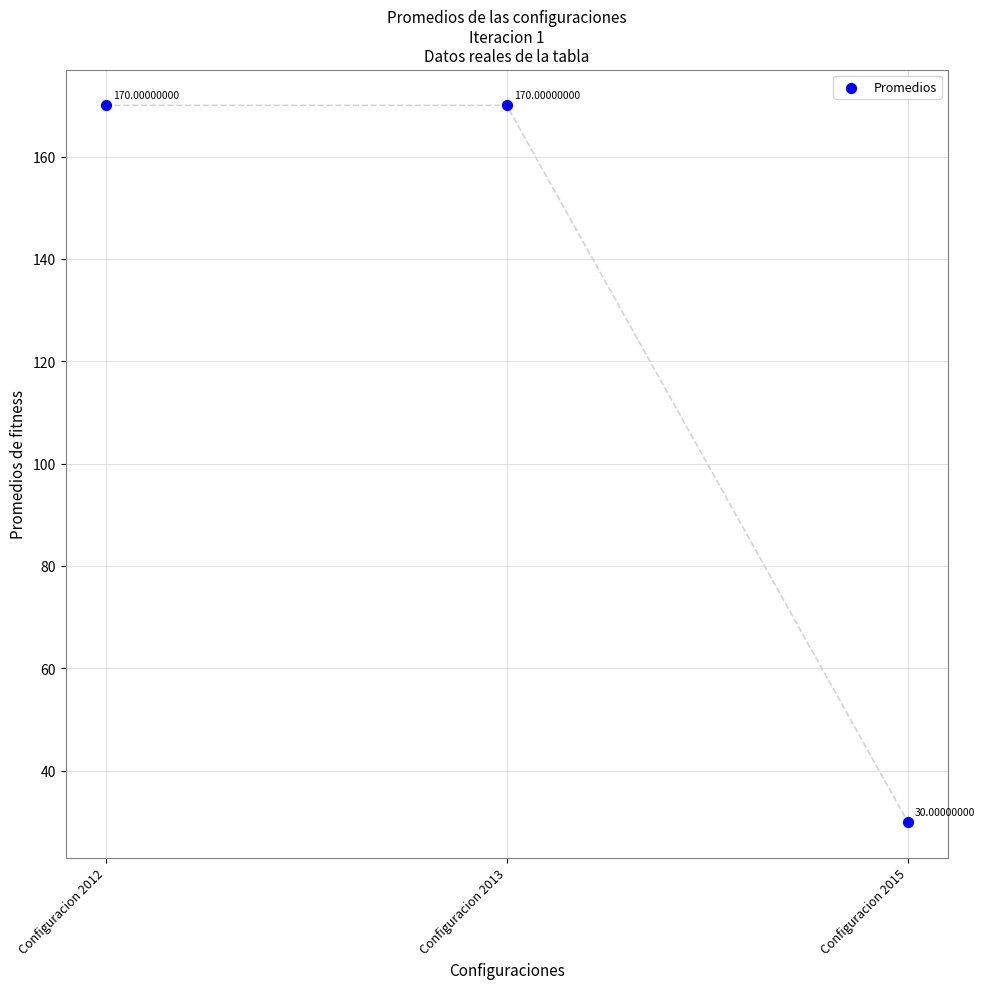

What is the average Y value?

123